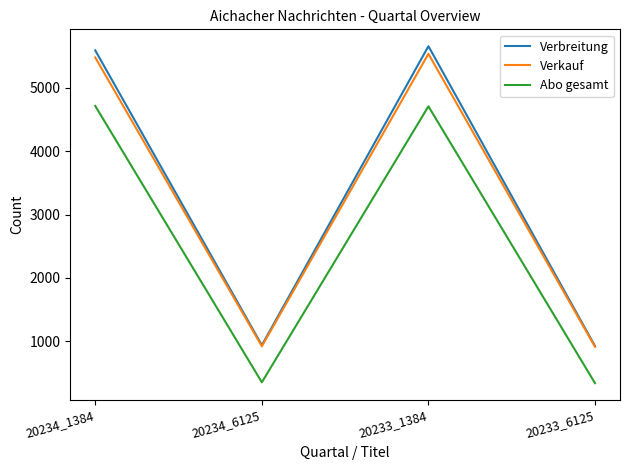

What are all the series names shown in the legend?

Verbreitung, Verkauf, Abo gesamt